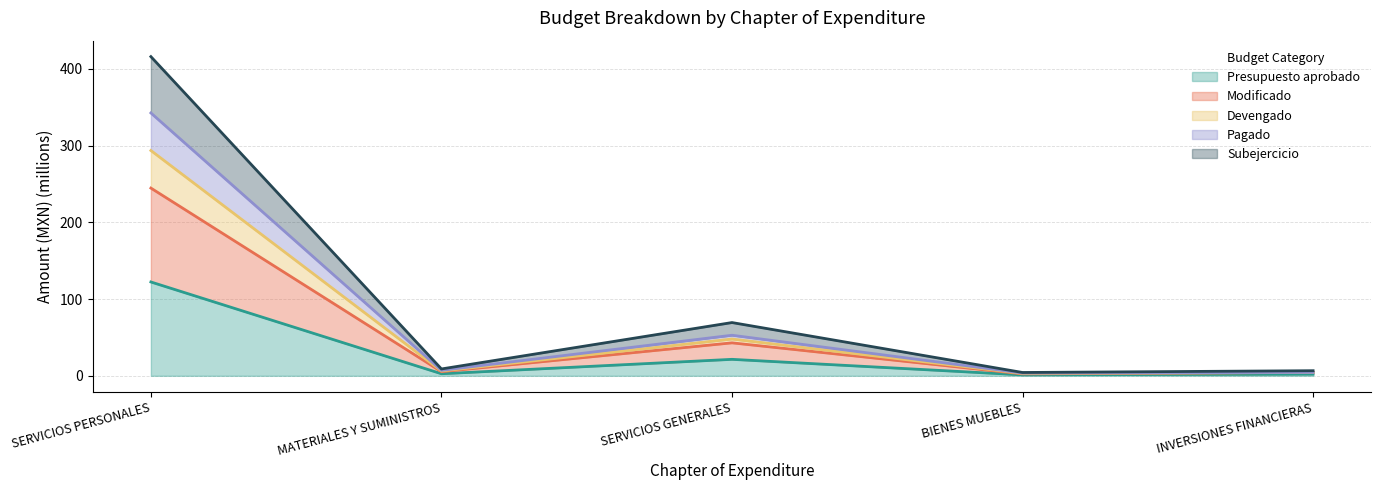

True or false: Presupuesto aprobado and Subejercicio cross at least once.

False